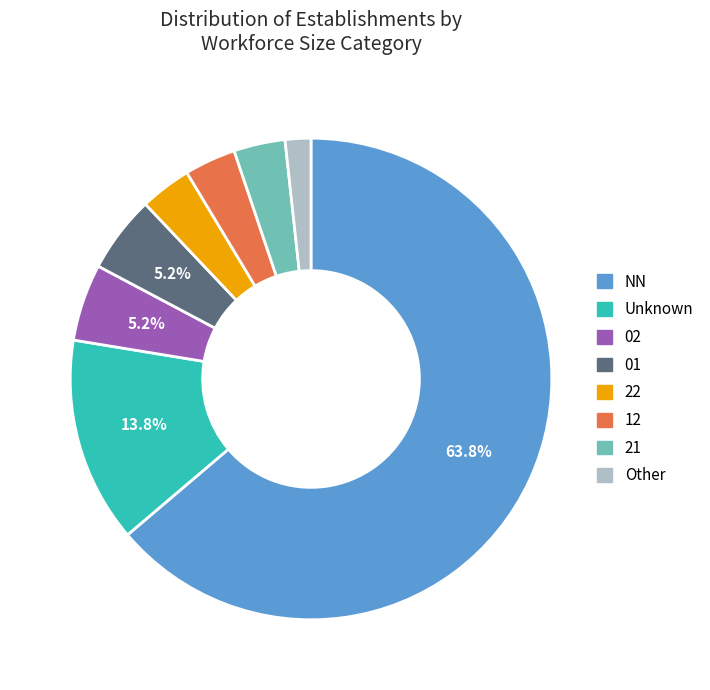

Is there any slice that represents more than half of the pie?

Yes